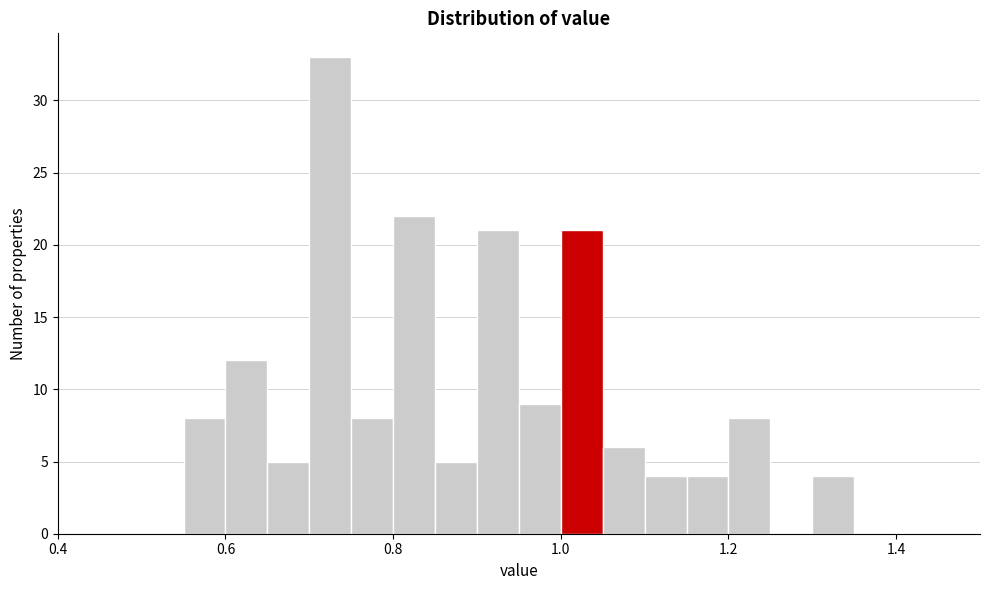

Around what value on the x-axis is the tallest bar? Give the approximate position of its centre, as read against the axis.

0.72